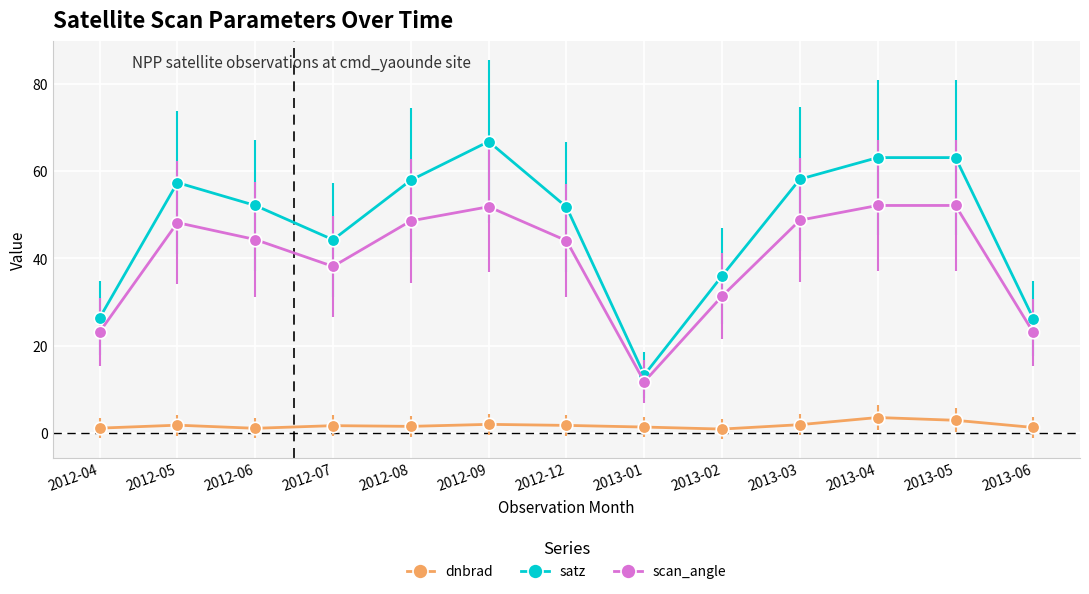

At which category does satz reach its first local peak?

2012-05